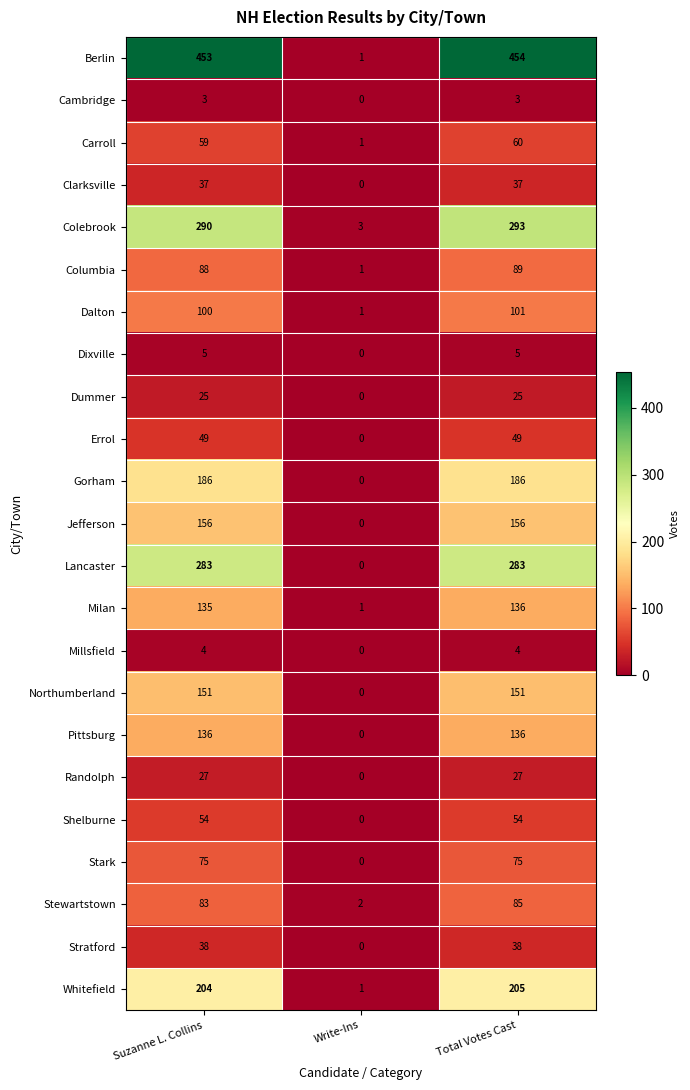

Count the number of categories in the chart.

3